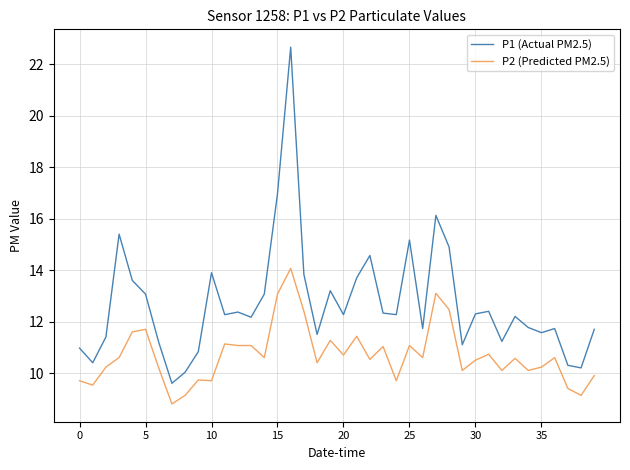

List the series in order of their overall mean, lowest first.

P2 (Predicted PM2.5), P1 (Actual PM2.5)